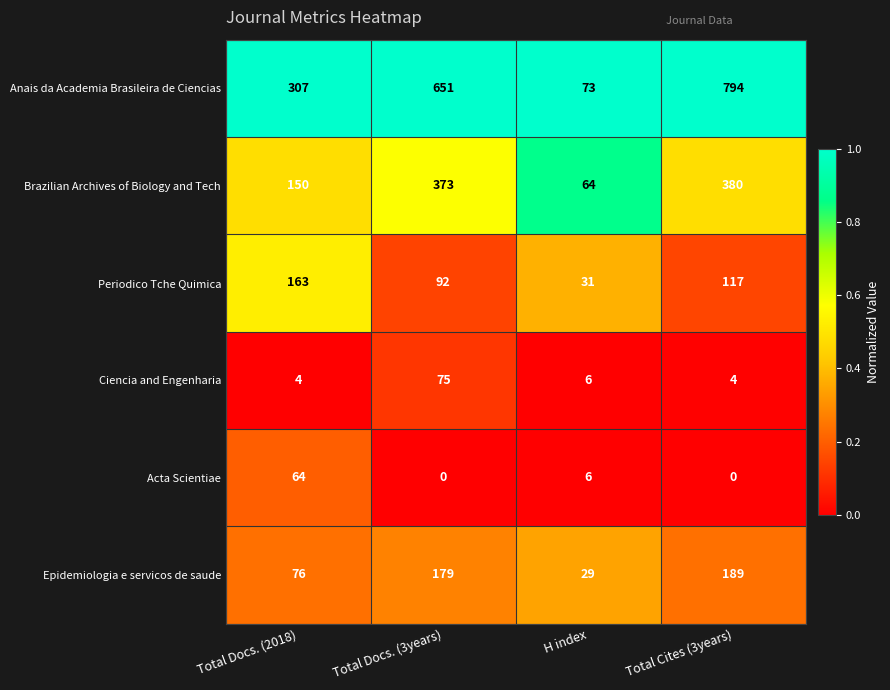

Reading left to right, extract all data points from this chart.

Anais da Academia Brasileira de Ciencias: 307	651	73	794
Brazilian Archives of Biology and Tech: 150	373	64	380
Periodico Tche Quimica: 163	92	31	117
Ciencia and Engenharia: 4	75	6	4
Acta Scientiae: 64	0	6	0
Epidemiologia e servicos de saude: 76	179	29	189